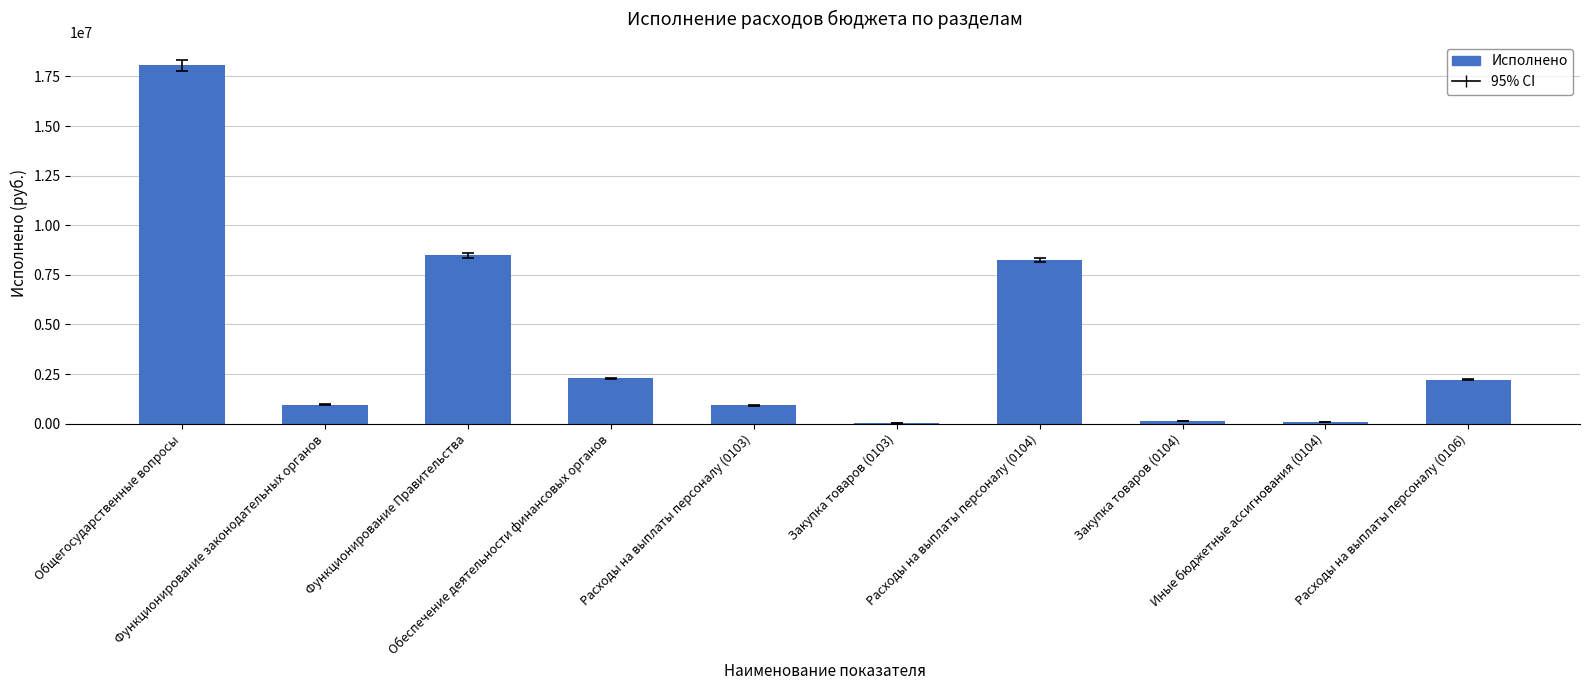

What is the greatest value displayed?

18051692.2